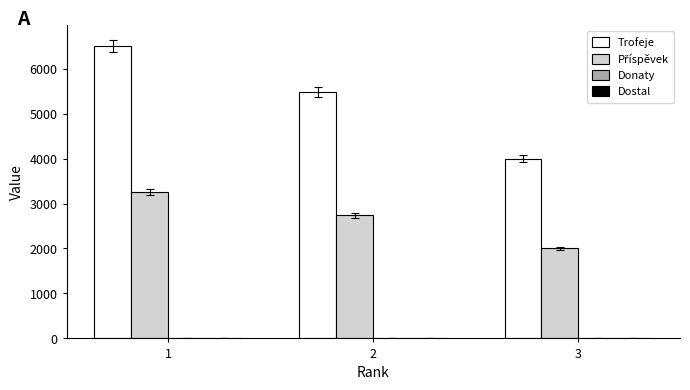

Between 2 and 3, which series saw the biggest shift?

Trofeje